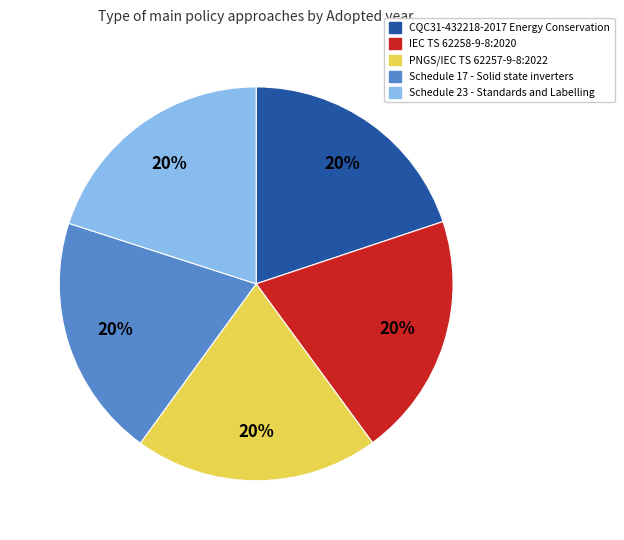

Do CQC31-432218-2017 Energy Conservation and PNGS/IEC TS 62257-9-8:2022 together represent more than half of the pie?

No